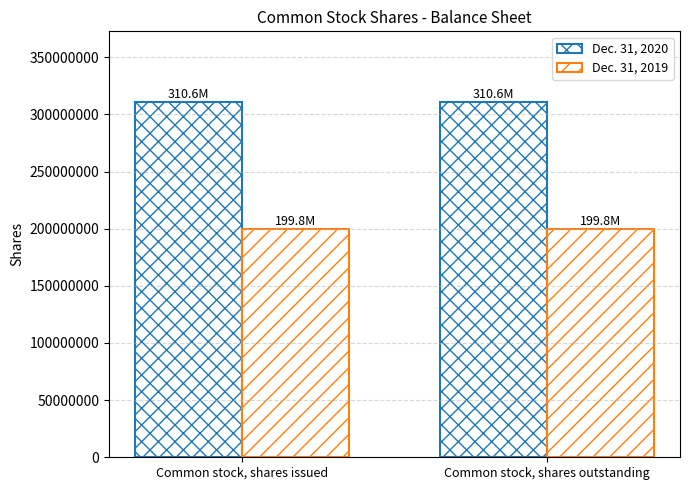

Reading left to right, what are all the values shown in this chart?

Dec. 31, 2020: 310566853	310566853
Dec. 31, 2019: 199814581	199814581